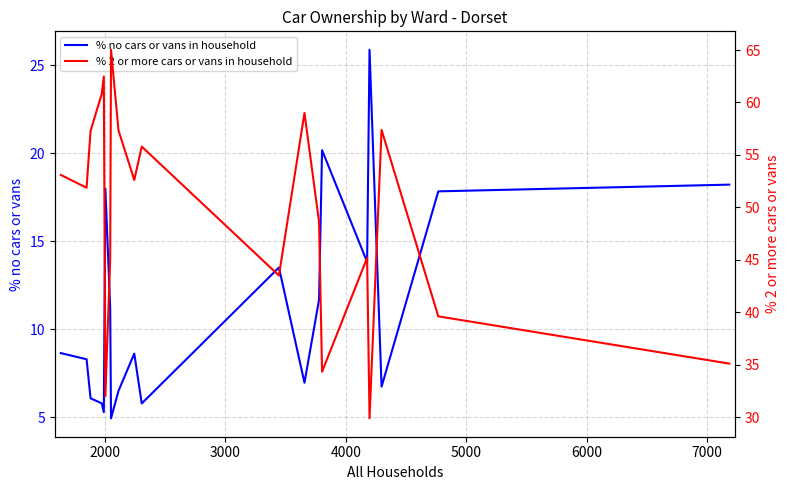

What is the minimum value for % no cars or vans in household?

4.9